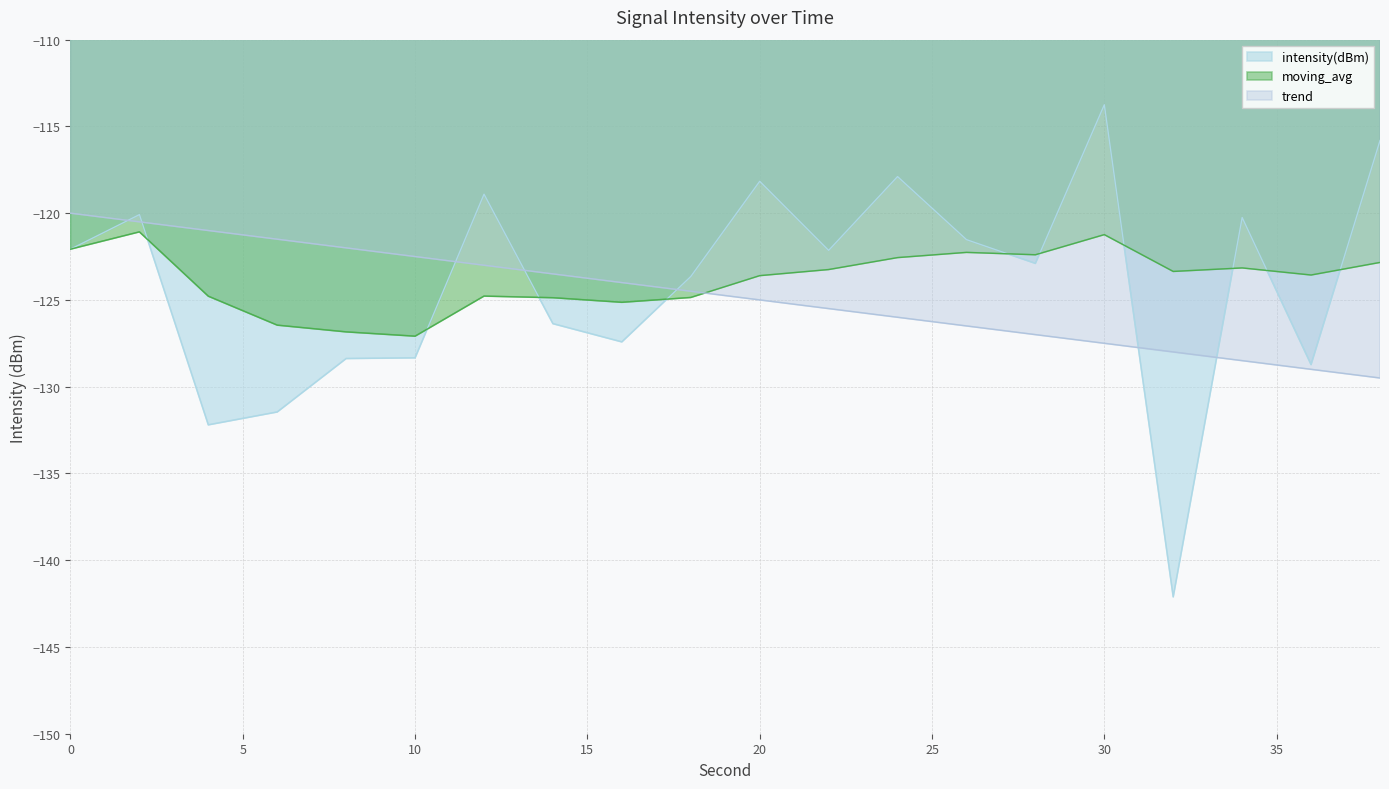

Which category has the lowest value in the moving_avg series?

10